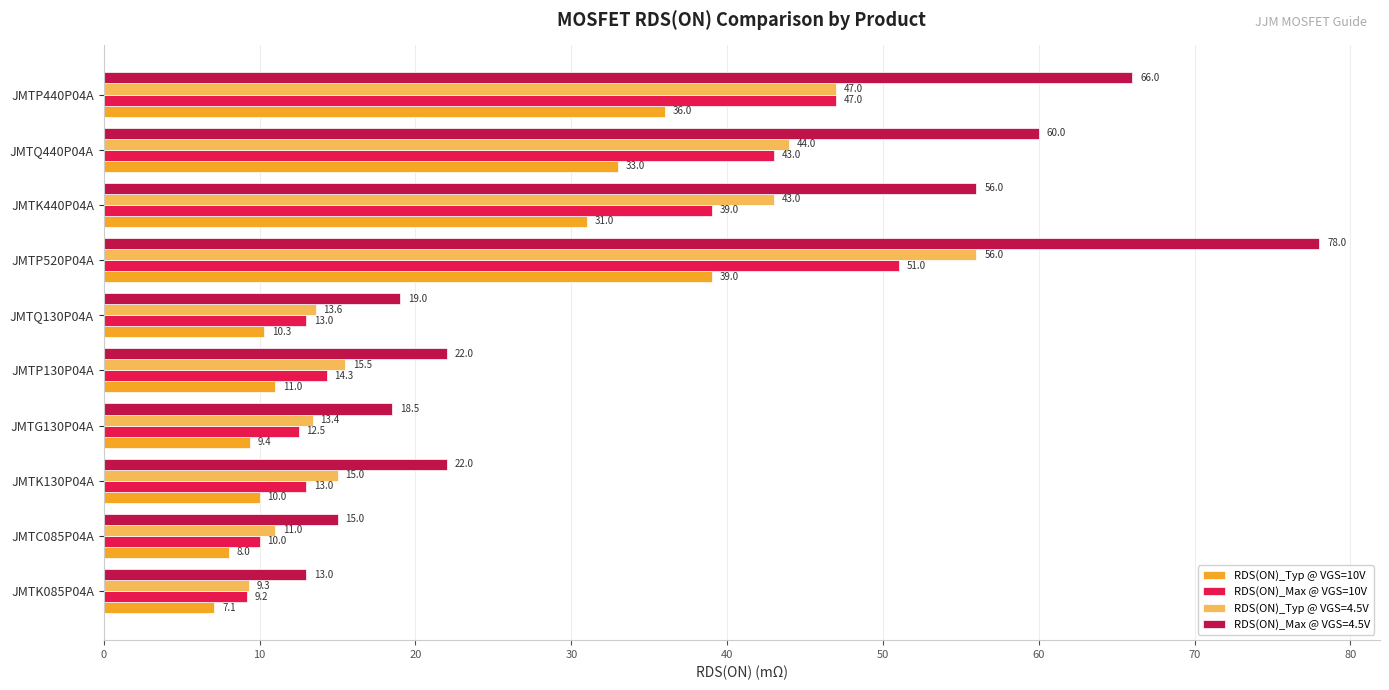

List the labels in order of RDS(ON)_Typ @ VGS=10V value, smallest first.

JMTK085P04A, JMTC085P04A, JMTG130P04A, JMTK130P04A, JMTQ130P04A, JMTP130P04A, JMTK440P04A, JMTQ440P04A, JMTP440P04A, JMTP520P04A